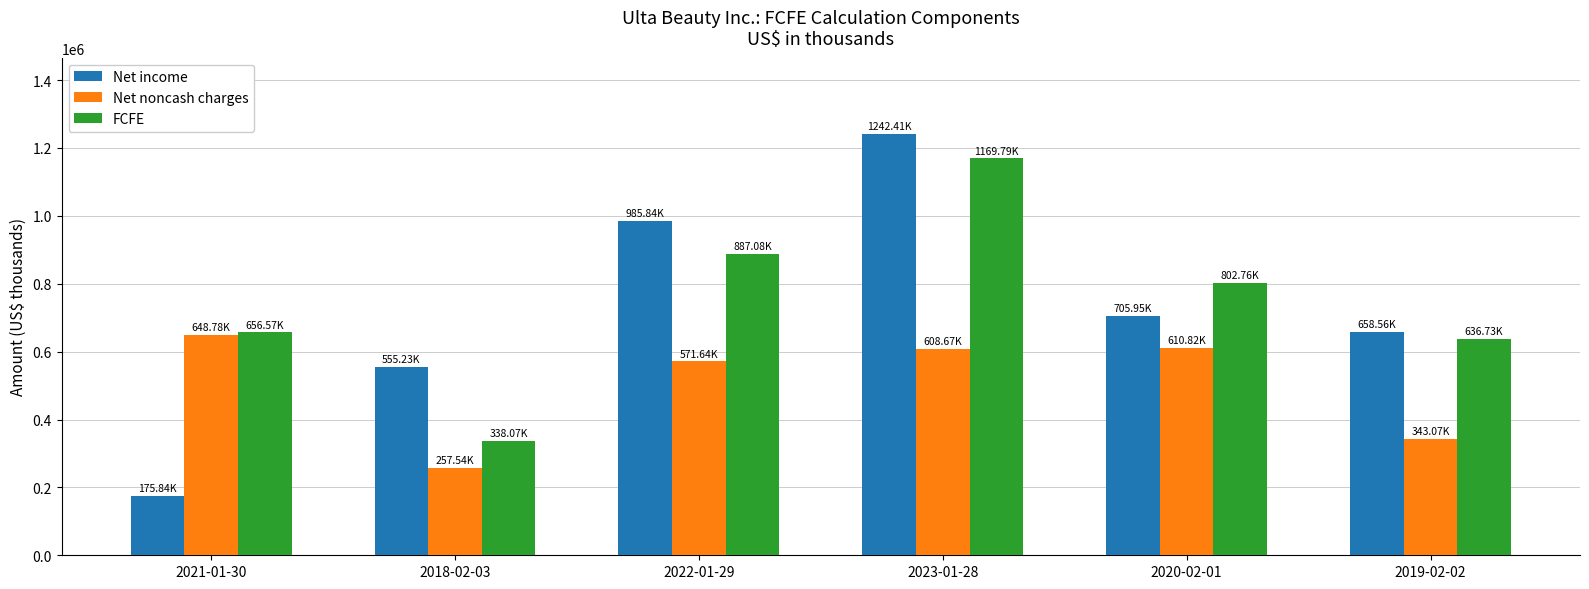

What is the difference between the second highest and second lowest values in the Net noncash charges series?

267744